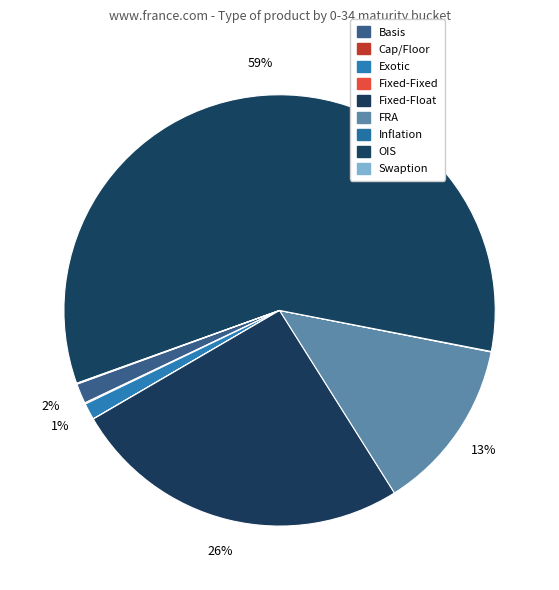

How many segments does this pie chart have?

9